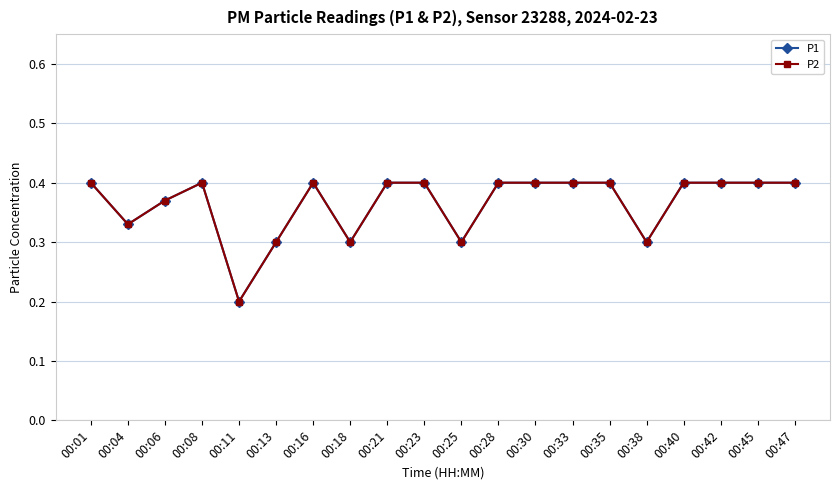

Reading left to right, what are all the values shown in this chart?

P1: 0.4	0.3	0.4	0.4	0.2	0.3	0.4	0.3	0.4	0.4	0.3	0.4	0.4	0.4	0.4	0.3	0.4	0.4	0.4	0.4
P2: 0.4	0.3	0.4	0.4	0.2	0.3	0.4	0.3	0.4	0.4	0.3	0.4	0.4	0.4	0.4	0.3	0.4	0.4	0.4	0.4